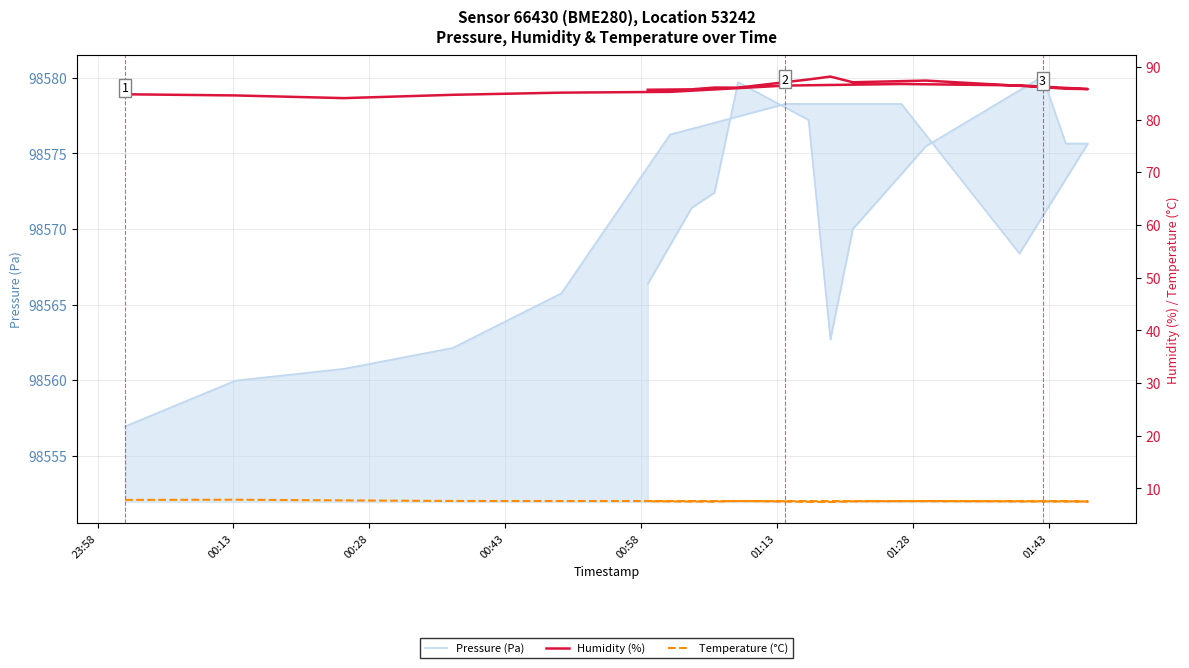

What is the sum of all Humidity (%) values?

1720.0